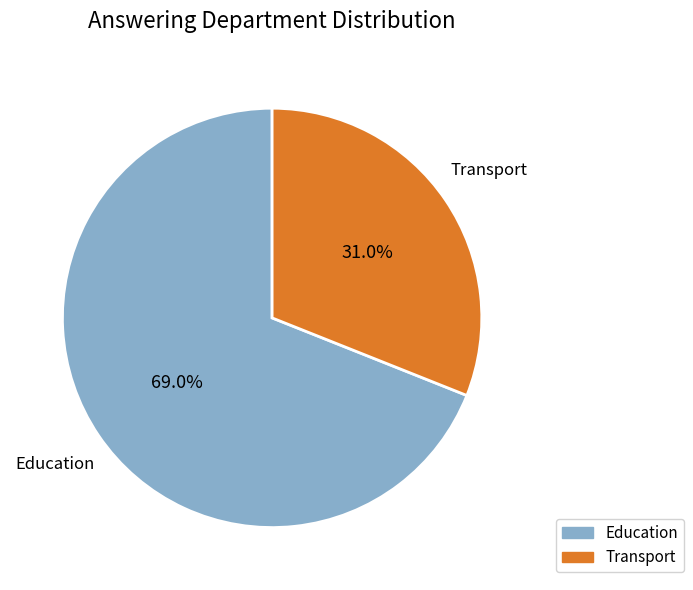

The Education slice represents 64% of the pie. True or false?

False